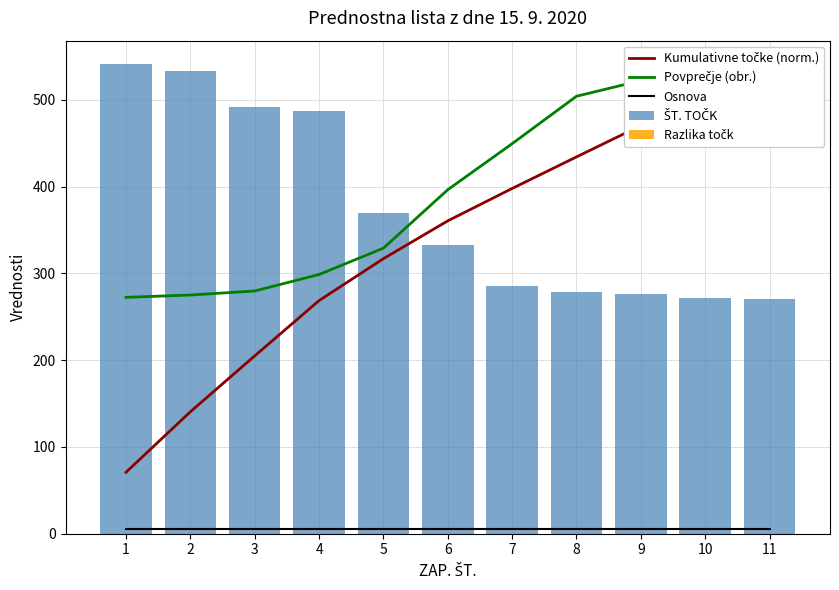

At 11, list the series in order from largest to smallest.

Kumulativne točke (norm.), Povprečje (obr.), ŠT. TOČK, Osnova, Razlika točk